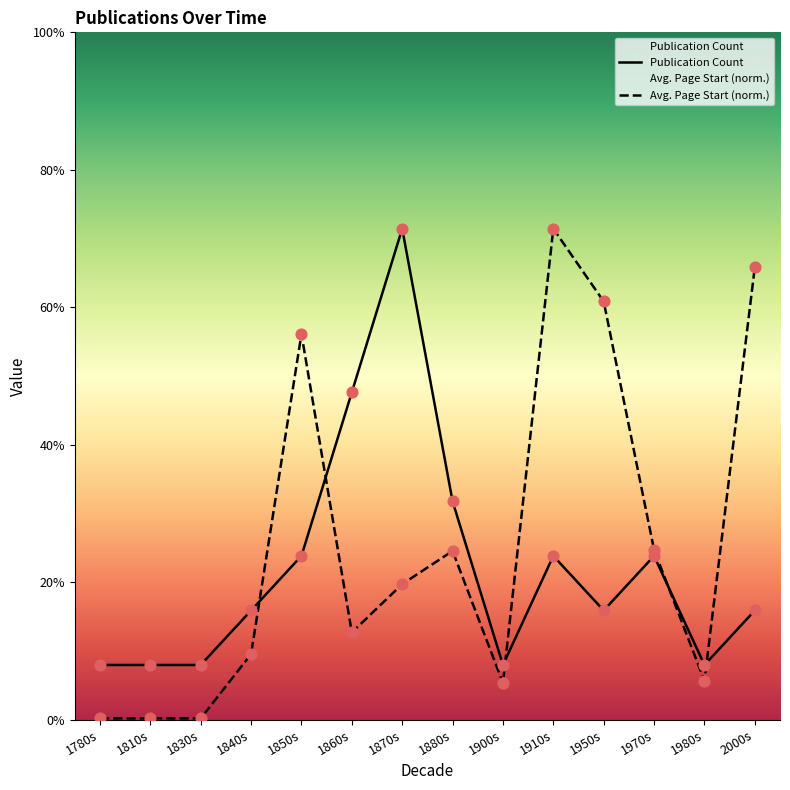

At how many categories does at least one series exceed 5?

6